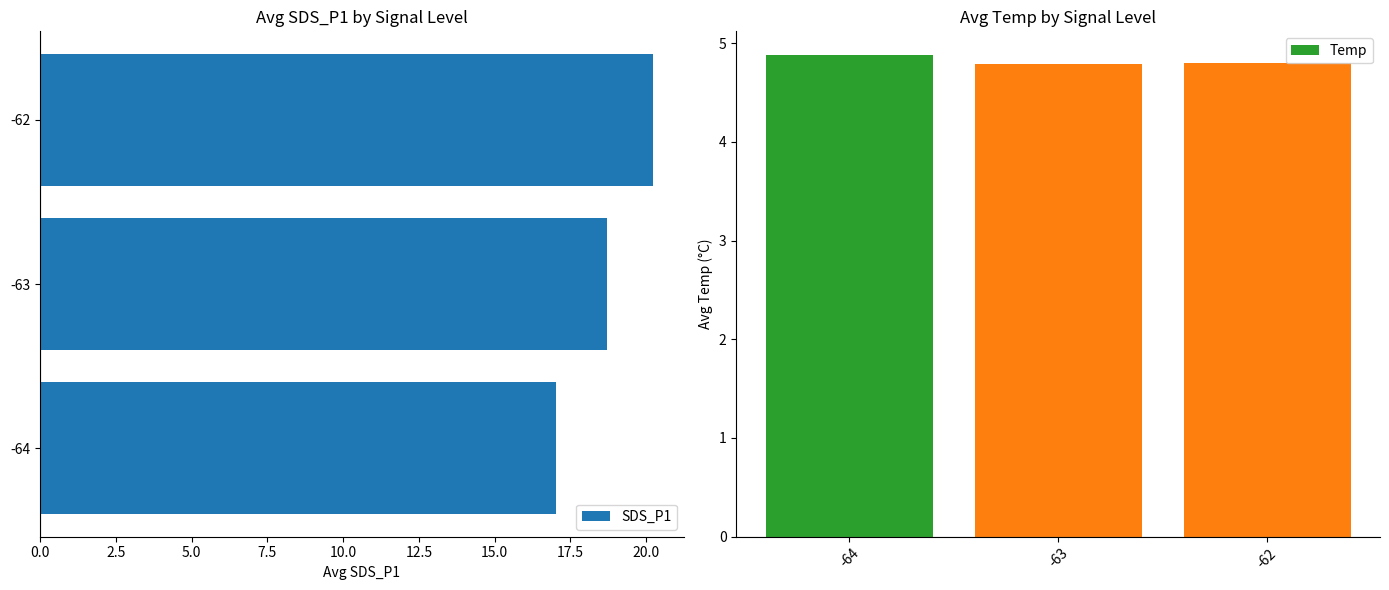

What is the difference between the maximum and minimum values in the SDS_P1 series?

3.2